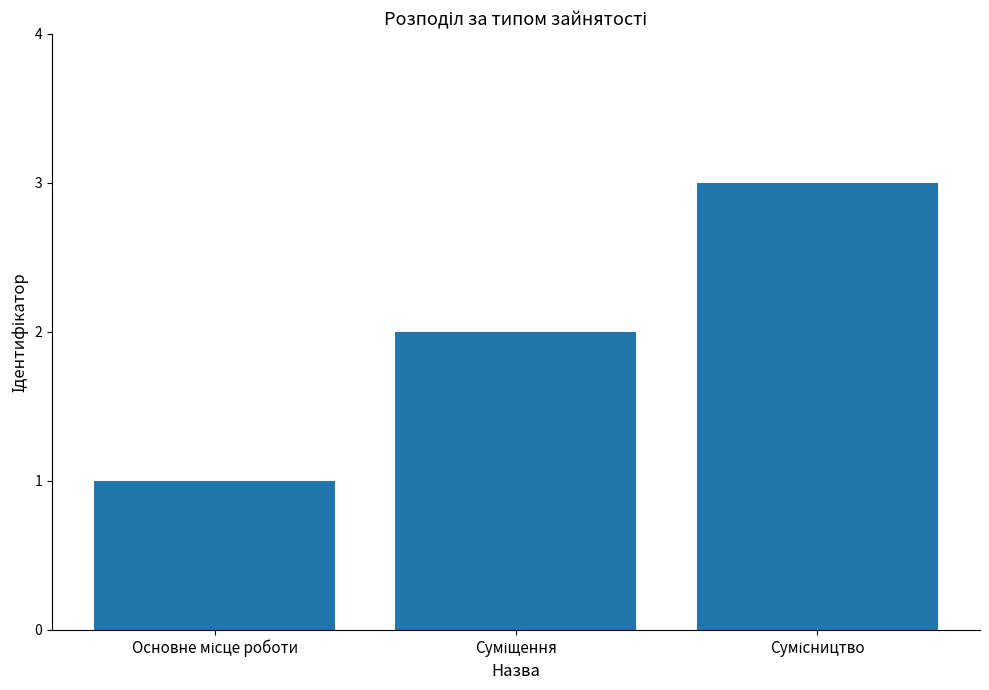

What is the minimum value shown in the chart?

1